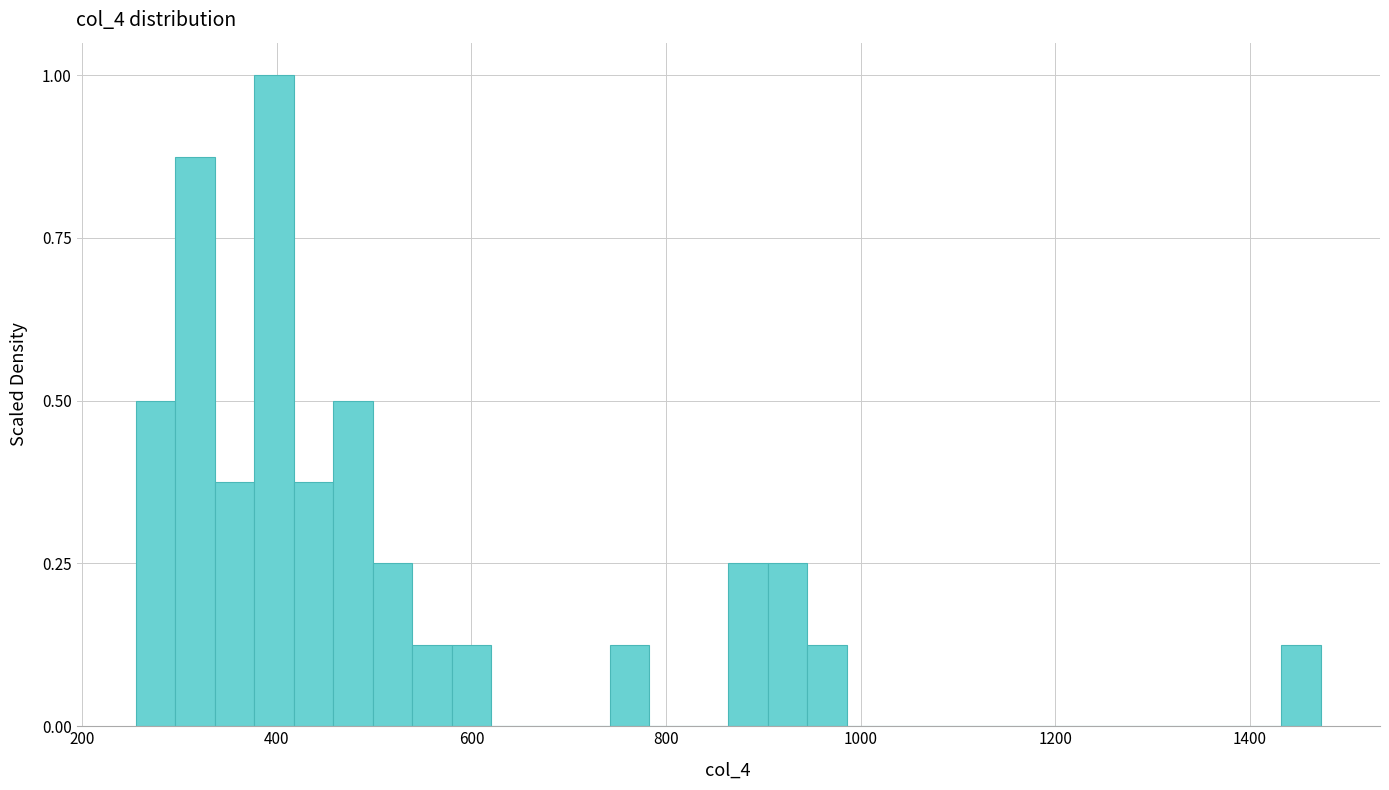

Read against the x-axis, roughly where is the centre of the tallest bar?

400